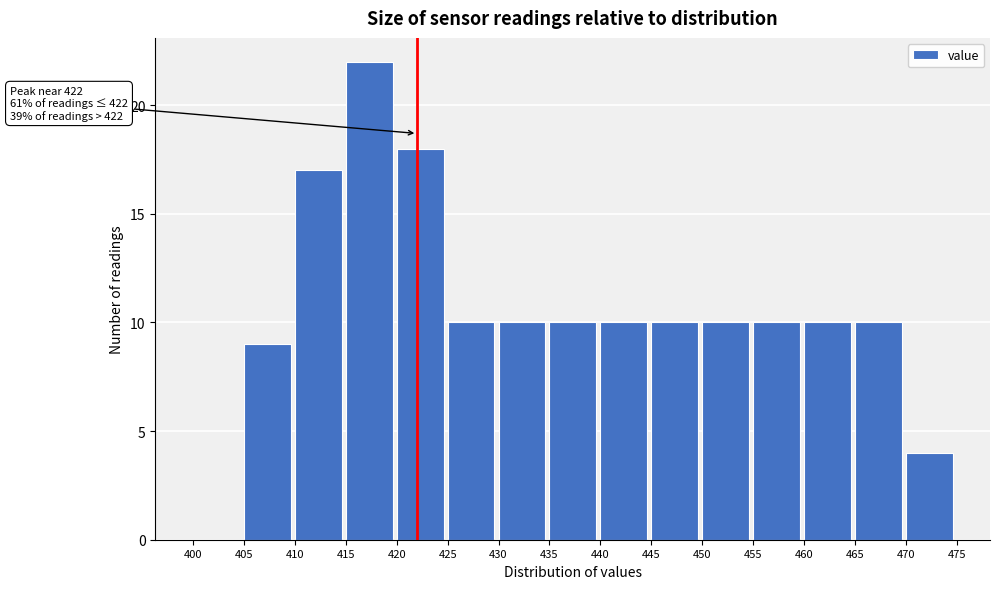

Which range on the x-axis has the tallest bar?

415 to 420